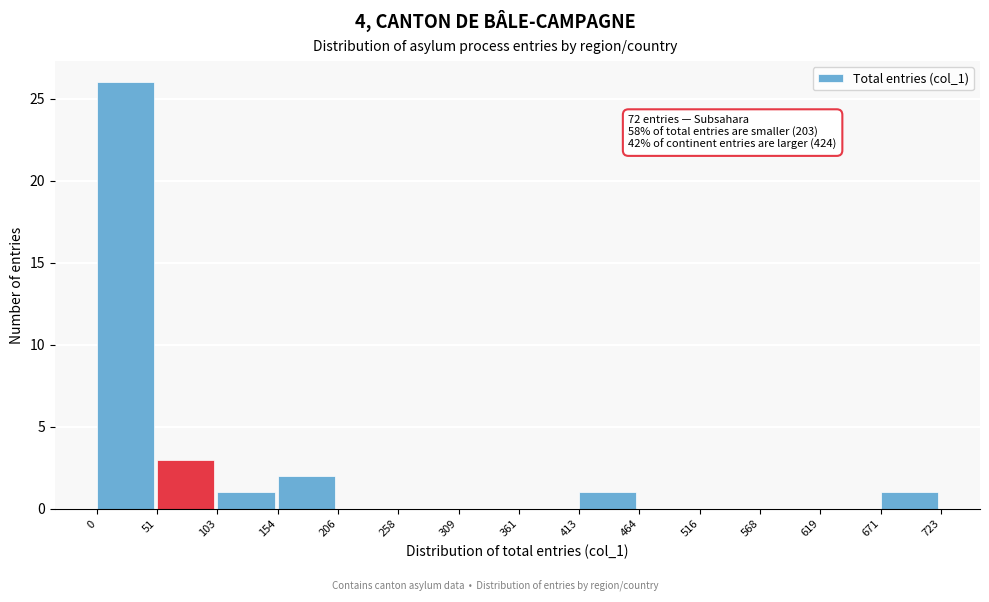

Which range on the x-axis has the tallest bar?

0 to 51